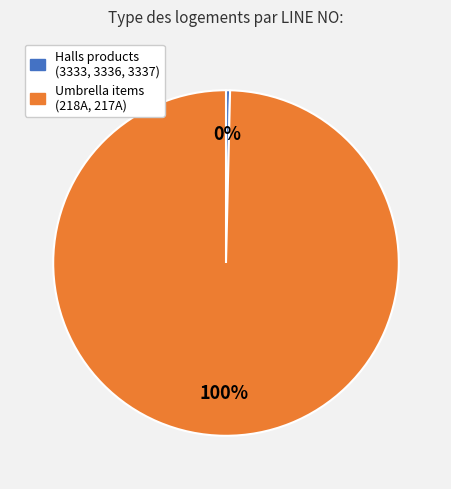

To the nearest percent, what is the average slice percentage?

50%